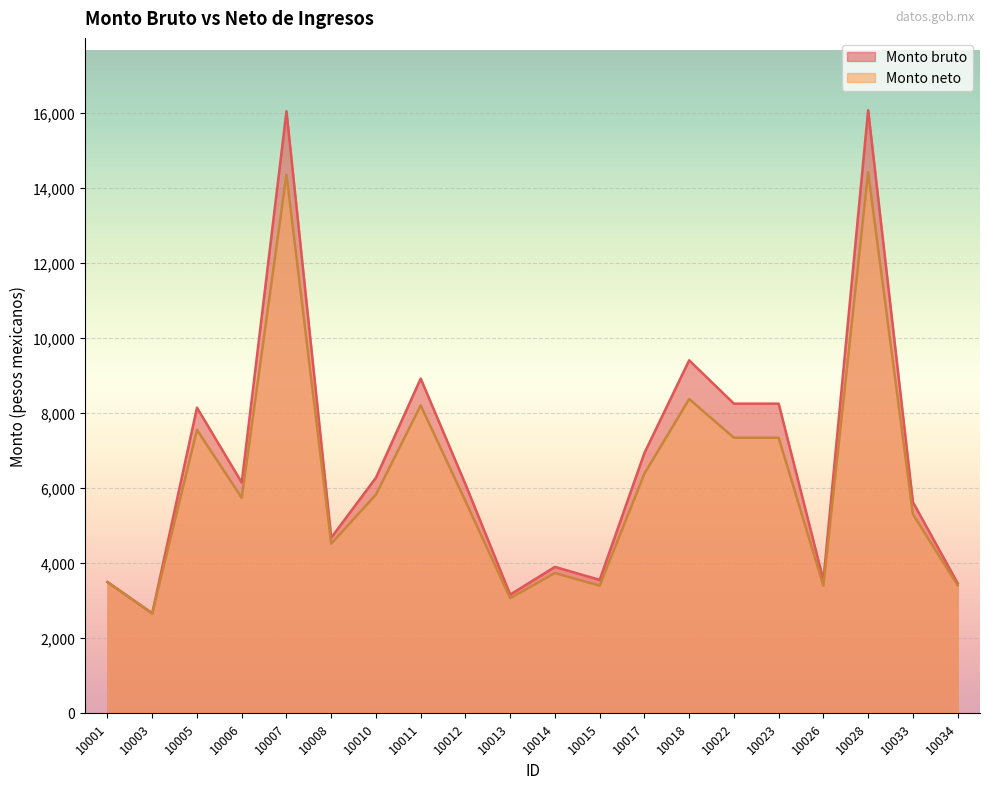

True or false: Monto bruto and Monto neto cross at least once.

False